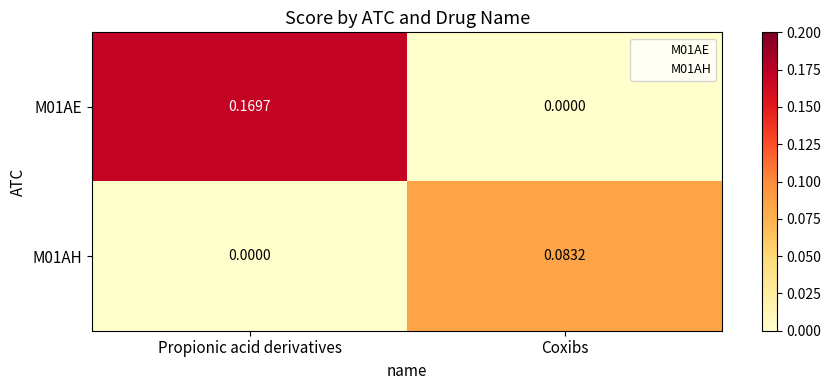

At which category is the sum across all series the highest?

Propionic acid derivatives